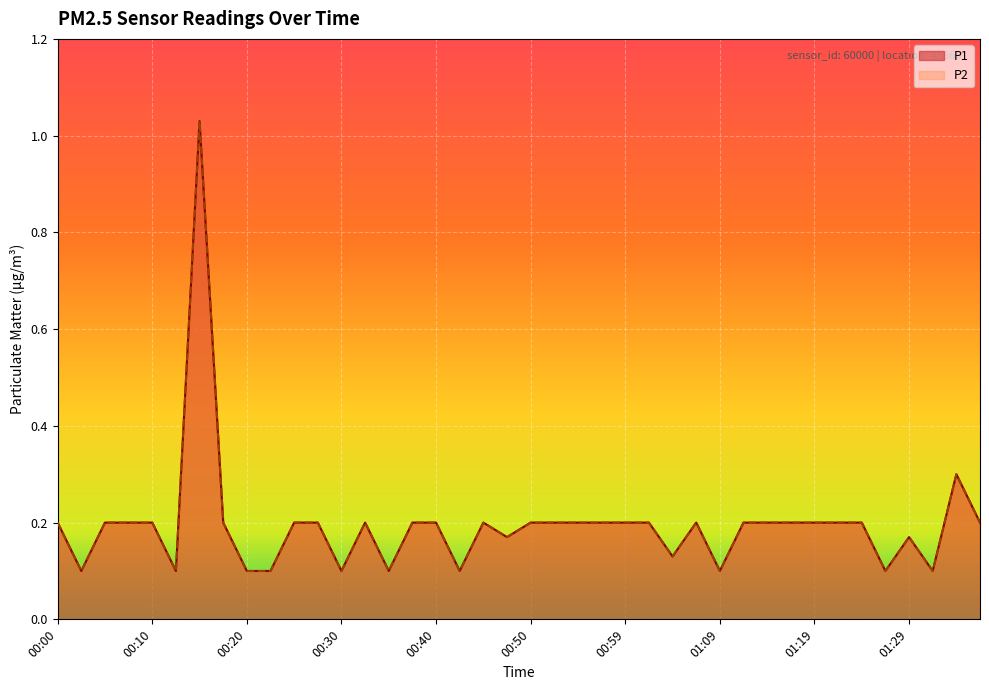

Which category has the lowest value in the P1 series?

00:03